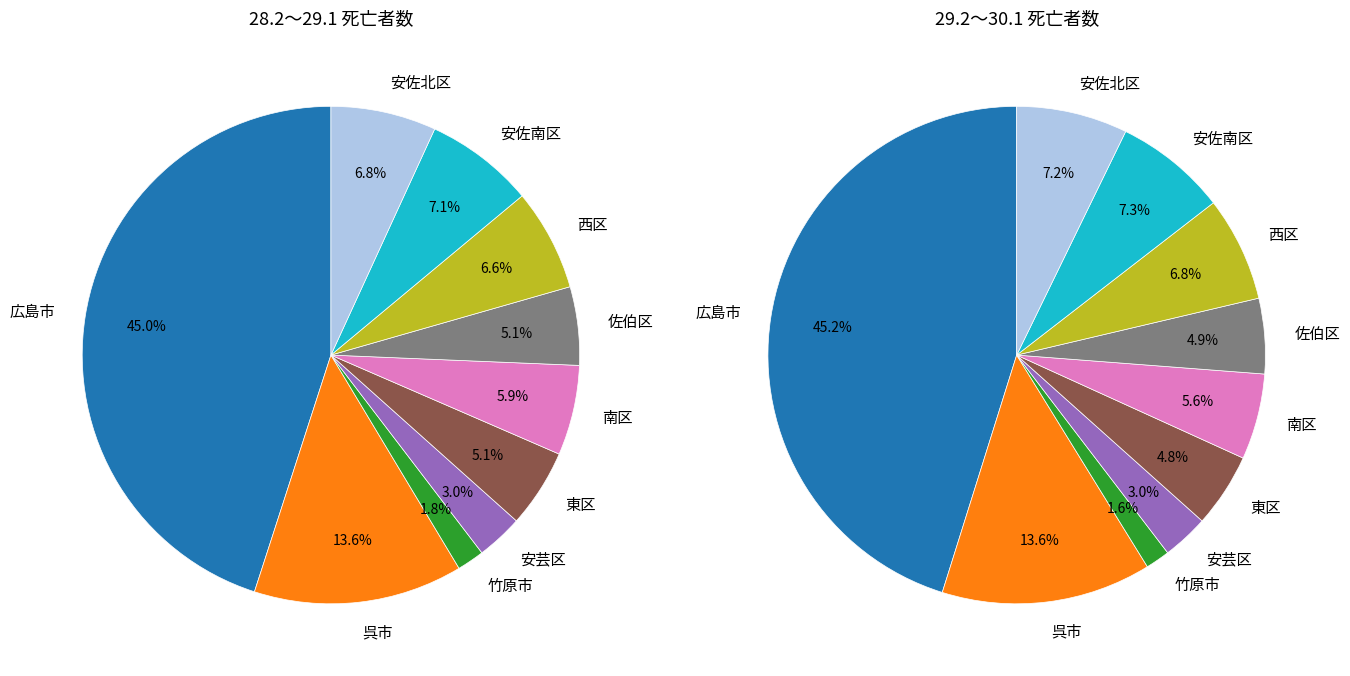

Which slice is the smallest?

竹原市